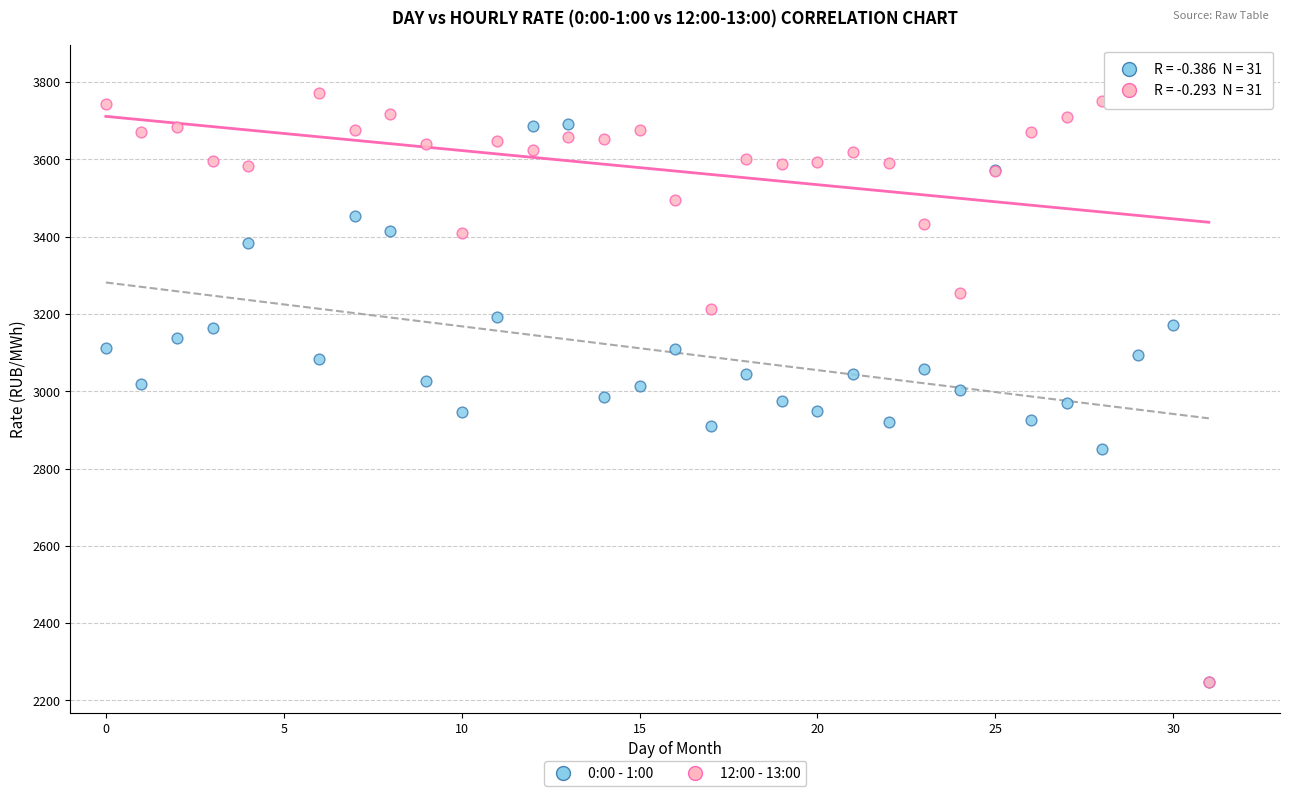

What are all the series names shown in the legend?

0:00 - 1:00, 12:00 - 13:00